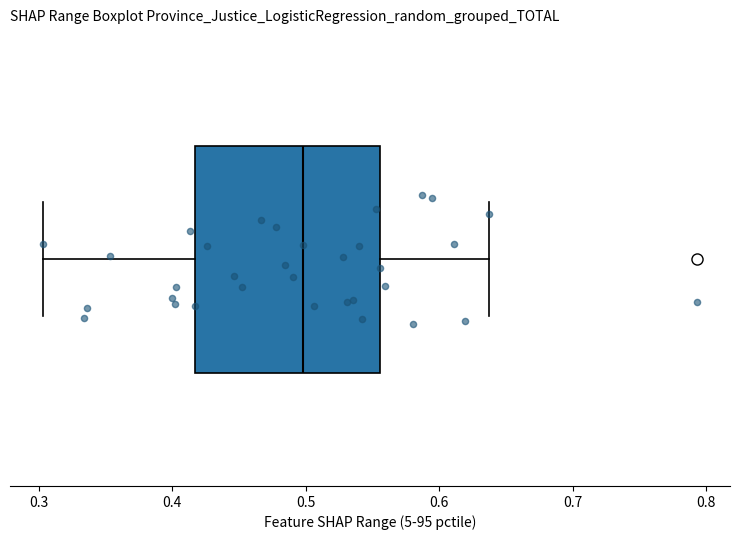

Transcribe this box plot: give where the median line is, the range the box spans, and where the two whiskers end, as read against the x-axis. The values are not printed on the chart, so give them approximately, as read against the axis.

median 0.50, box 0.42 to 0.56, whiskers 0.30 to 0.64